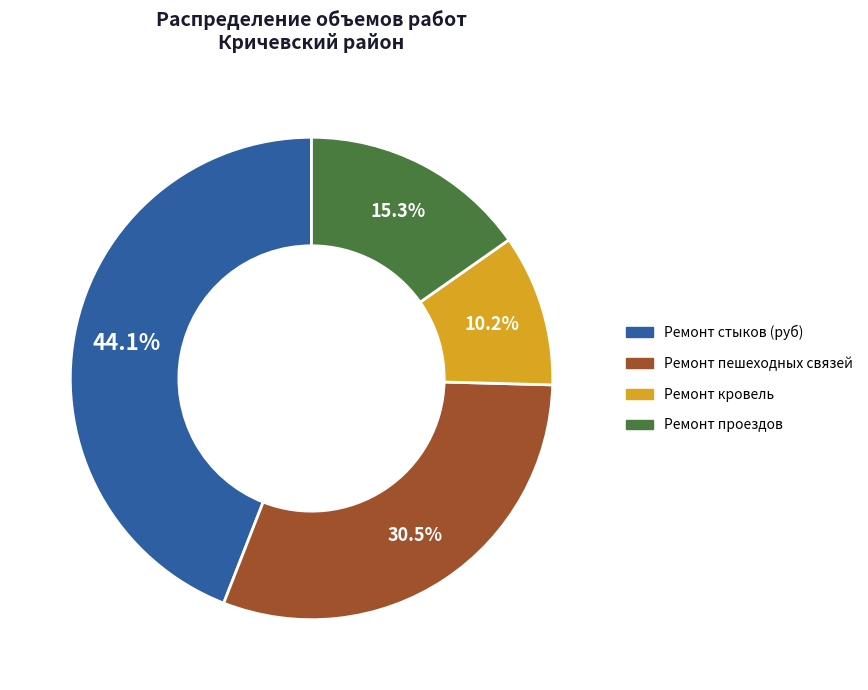

Count the number of slices in the pie.

4